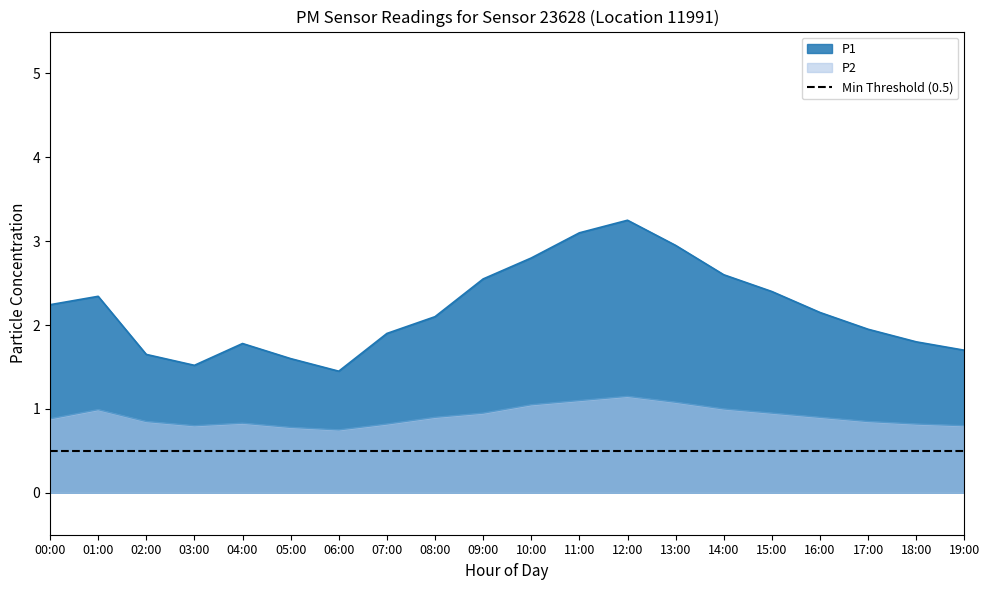

At how many categories does at least one series exceed 3?

2